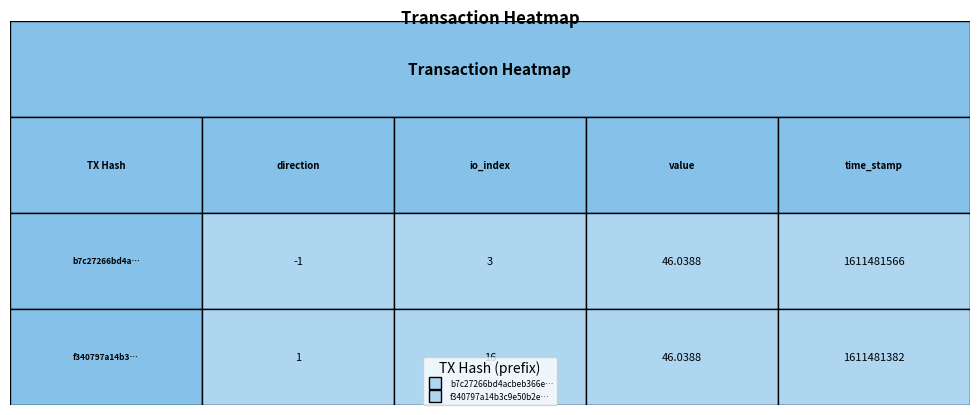

Reading left to right, list all the values displayed in this chart.

b7c27266bd4acbeb366e5b5eff480ad83c6f032: direction=-1.0	io_index=3.0	value=46.0	time_stamp=1611481566.0
f340797a14b3c9e50b2e175654b6db348ee9cbd: direction=1.0	io_index=16.0	value=46.0	time_stamp=1611481382.0